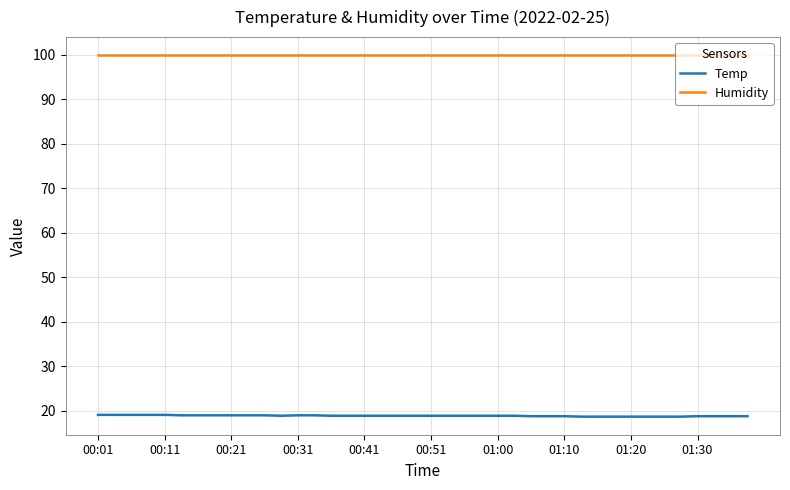

True or false: Humidity and Temp cross at least once.

False